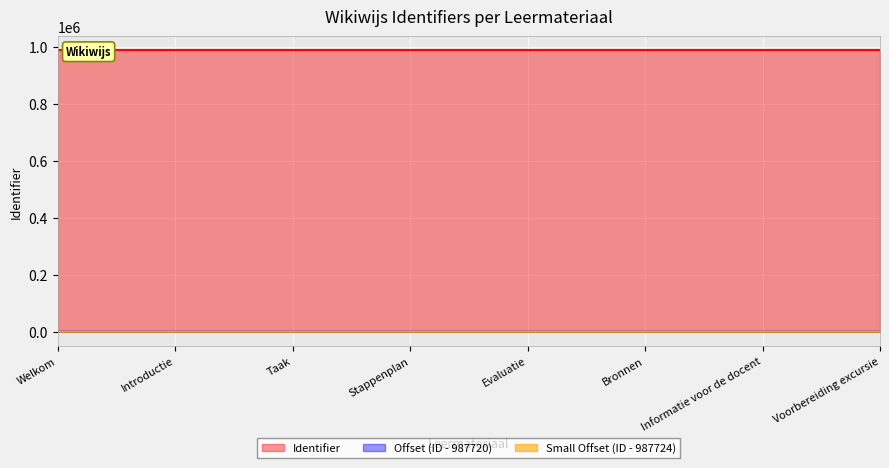

Is it true that the value at Bronnen is 667147?

False